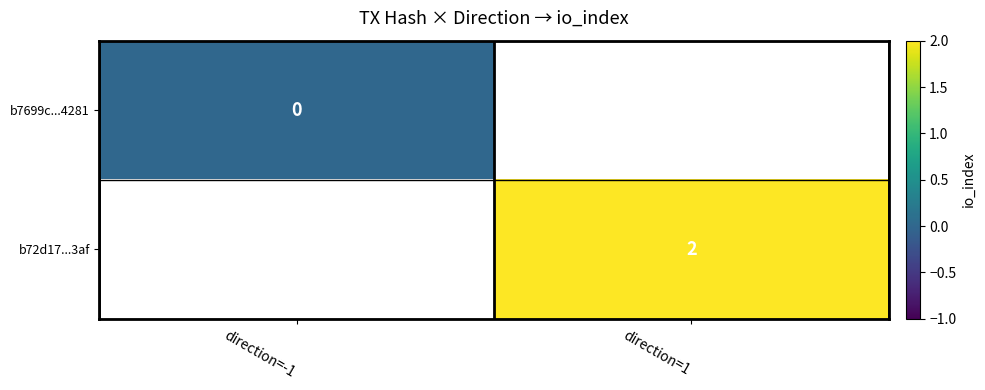

The b72d17...3af series shows 2 at direction=1. True or false?

True